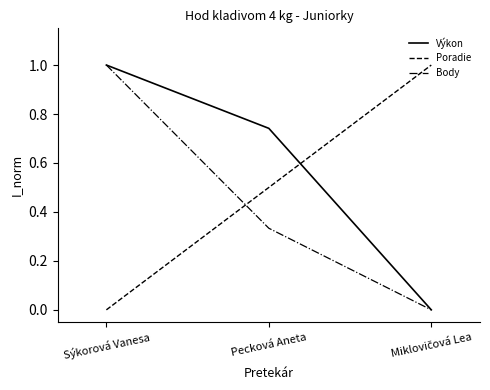

Is it true that Poradie equals 0.7 at Pecková Aneta?

False